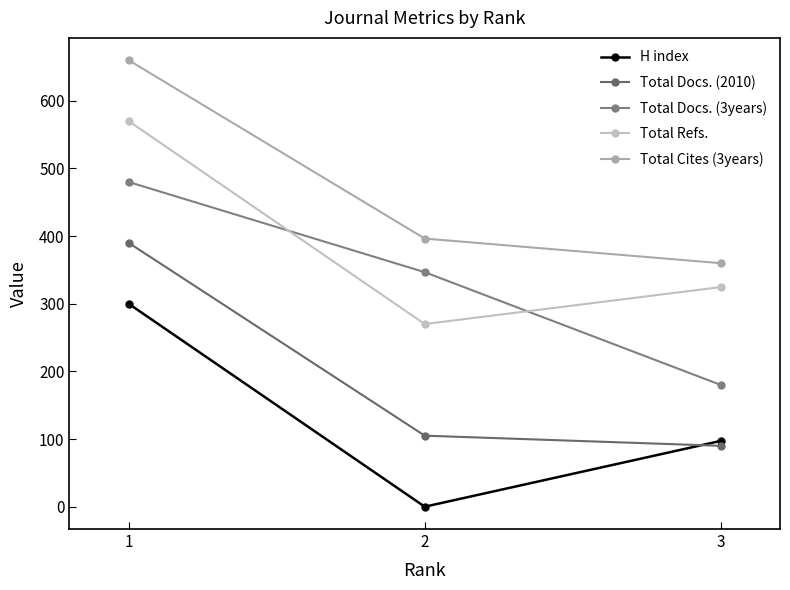

How many data points does each series have?

3